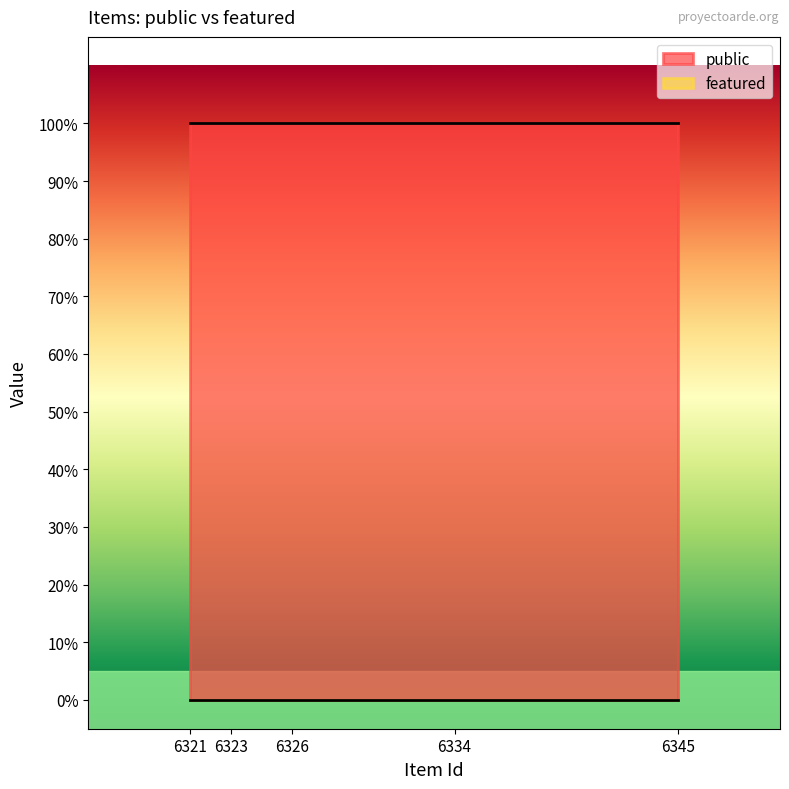

What is the highest value of the public series?

1